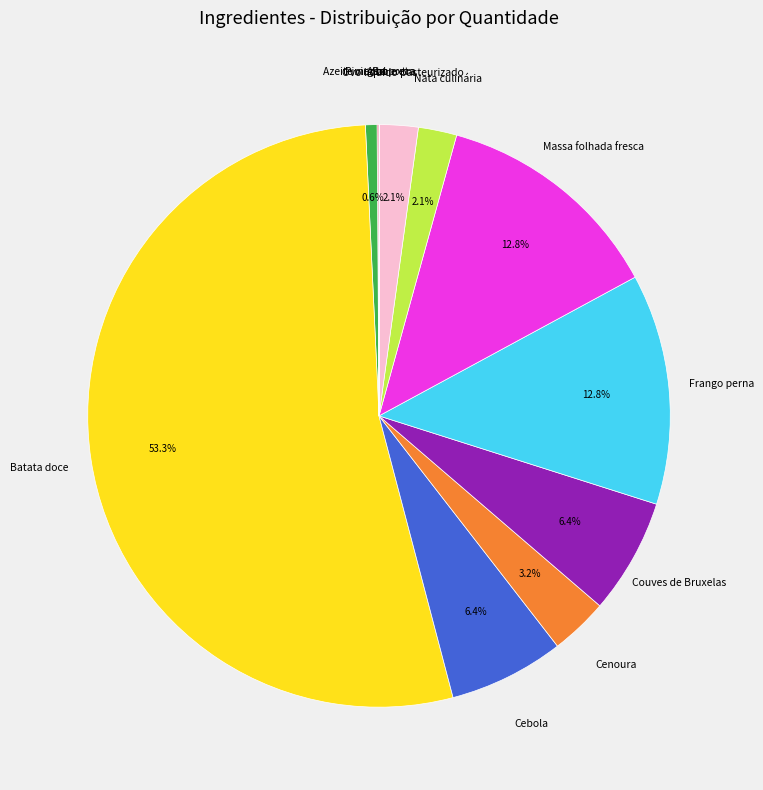

Which category accounts for the majority?

Batata doce